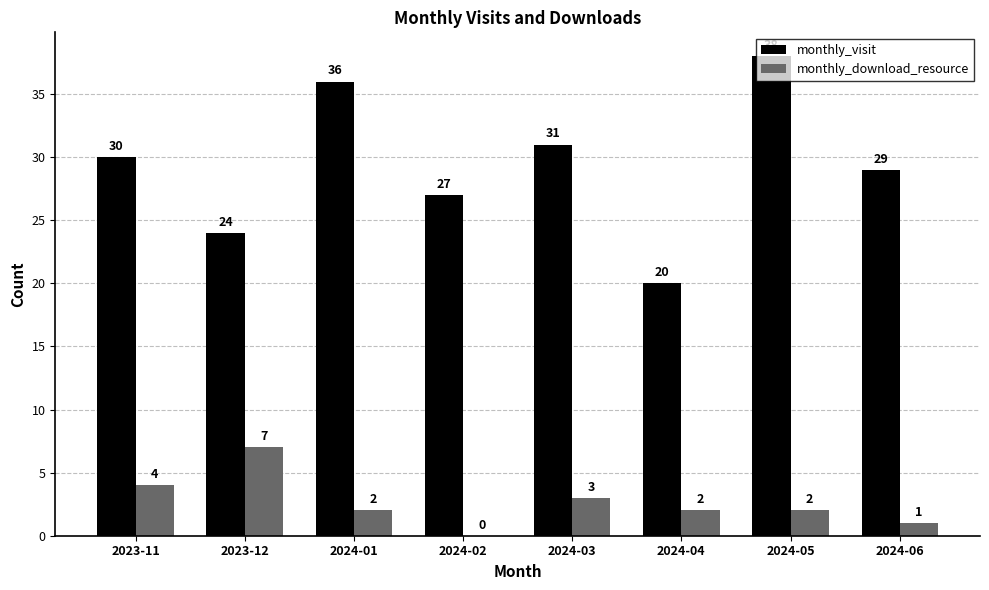

Are the bars horizontal?

No